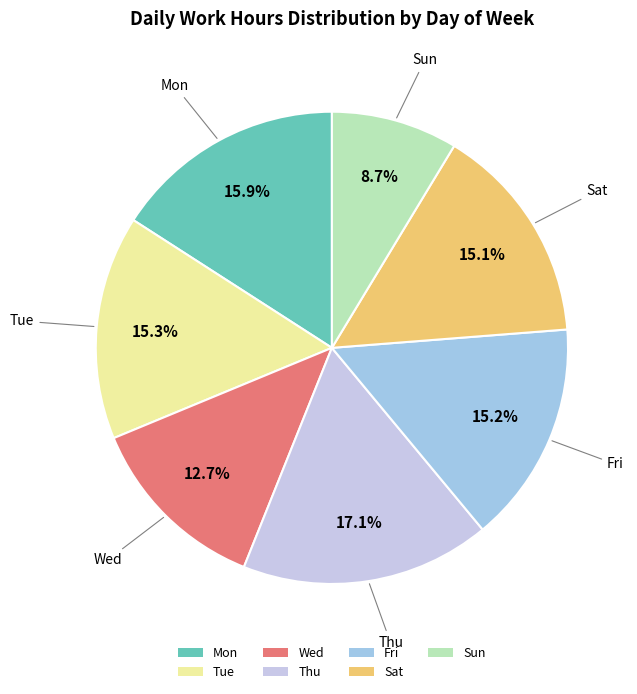

How many segments does this pie chart have?

7